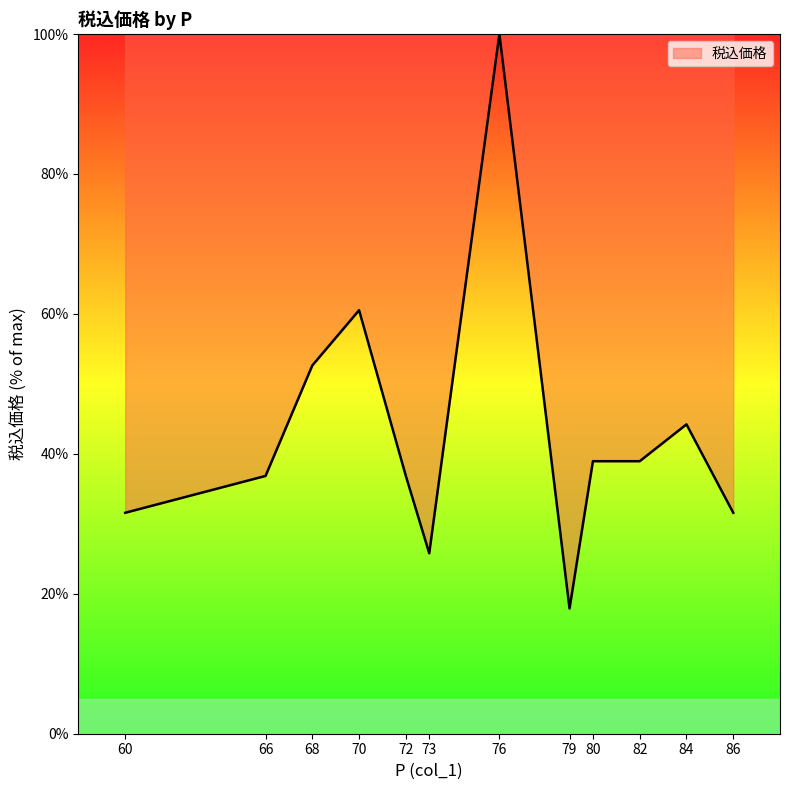

Which category has the lowest value across all series?

79